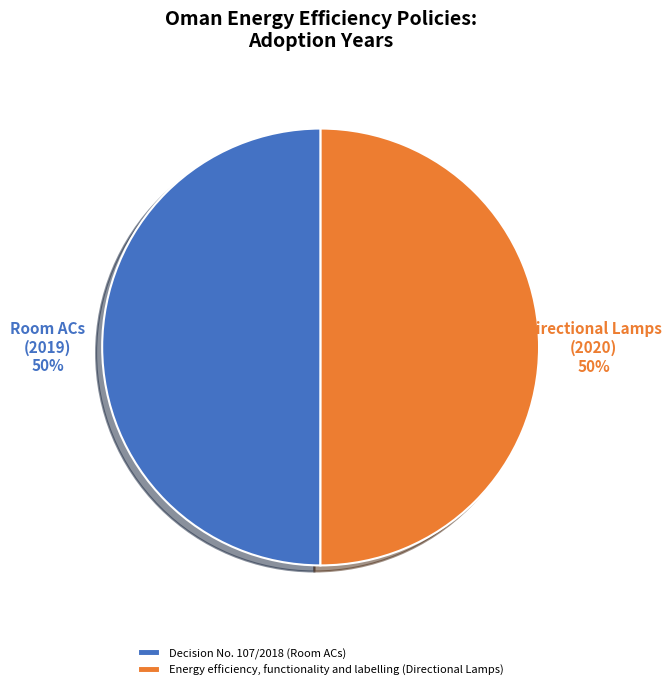

What is the ratio of the value at Decision No. 107/2018 (Room ACs) to the value at Energy efficiency, functionality and labelling (Directional Lamps)?

1.0